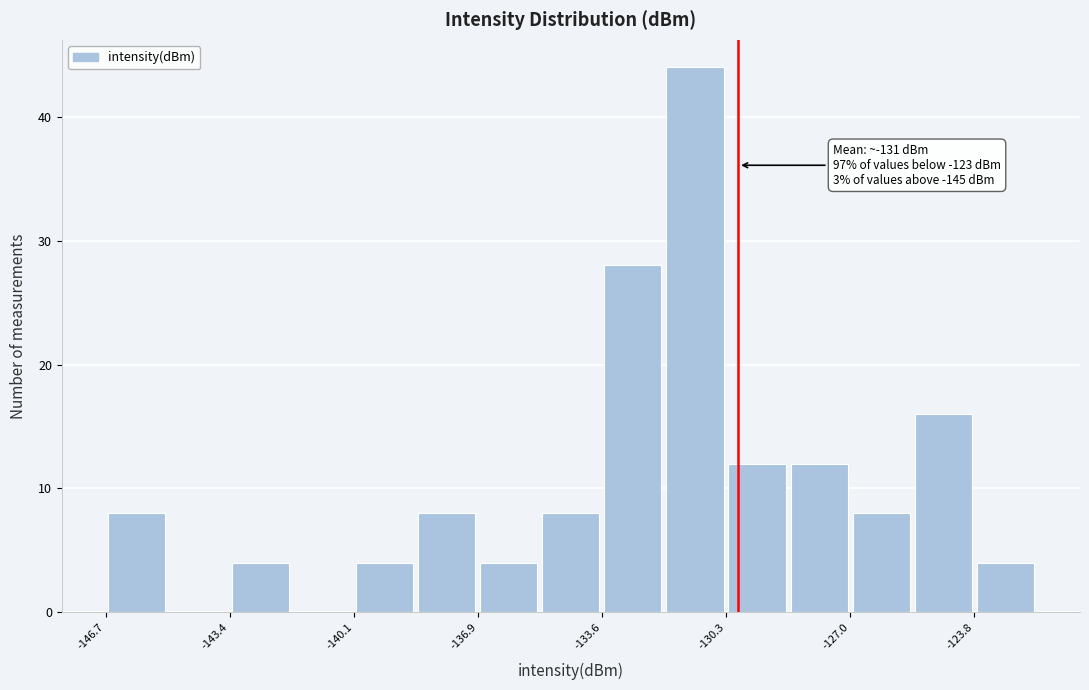

Read against the x-axis, roughly where is the centre of the tallest bar?

-131.0